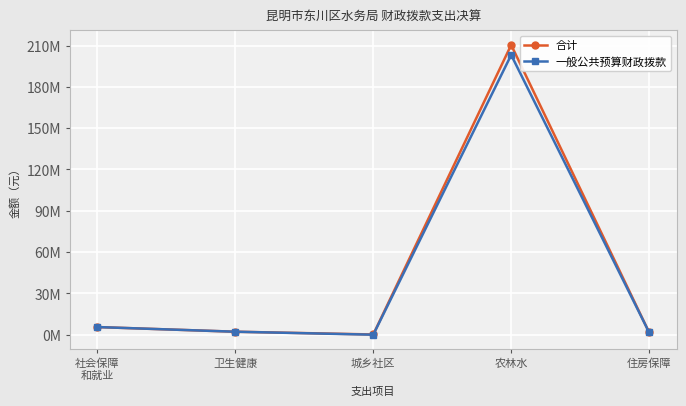

What is the difference between the highest and lowest values at 农林水?

7291300.0